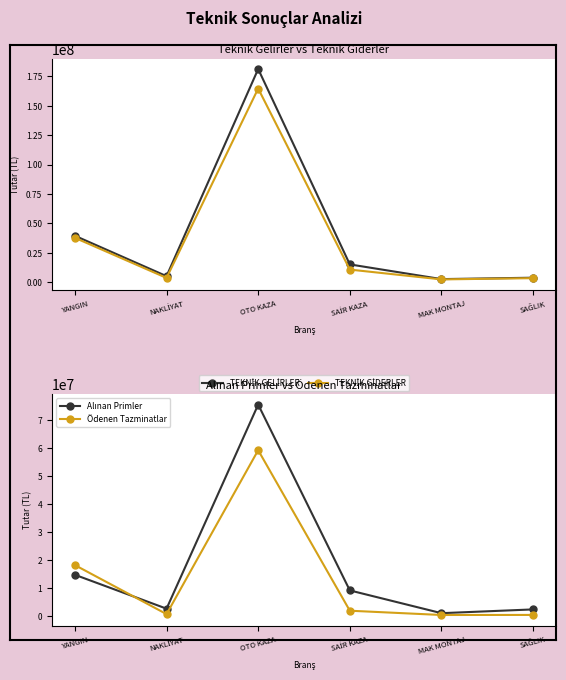

Does the chart have visible grid lines?

No